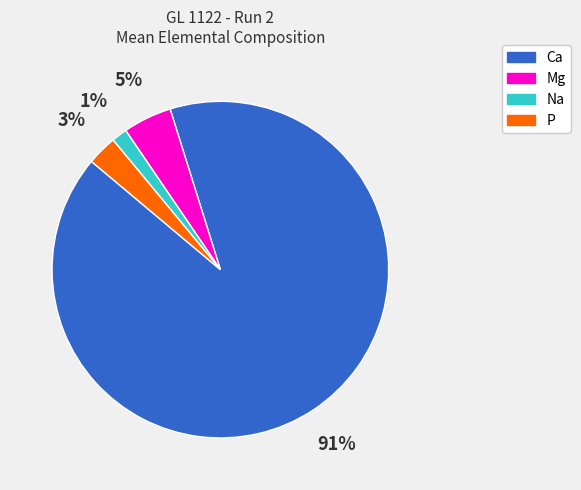

Which slice represents more than half of the pie?

Ca